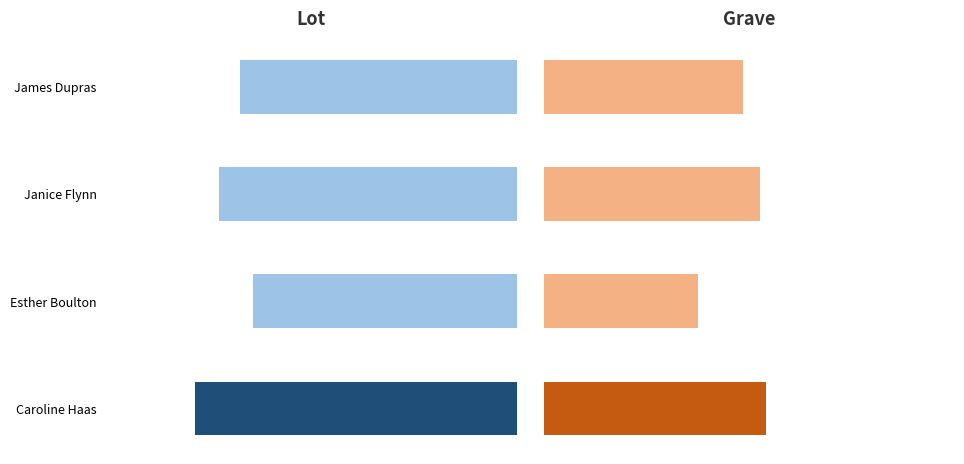

The Lot series shows 87 at 2. True or false?

True